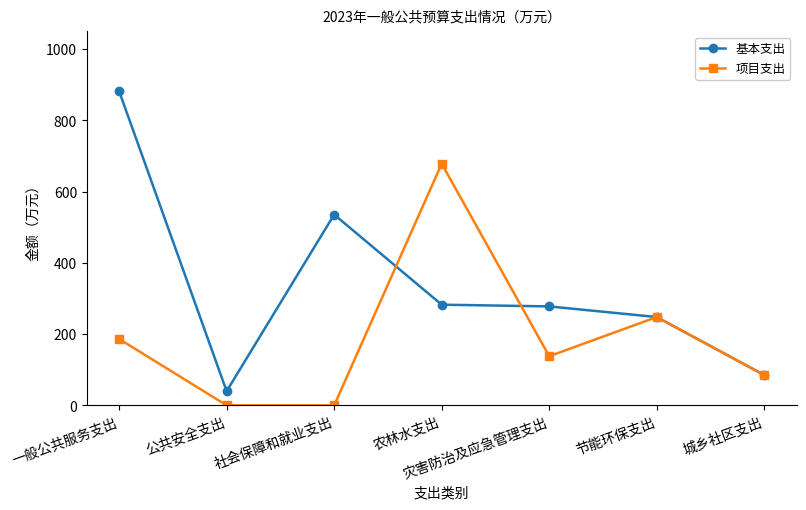

What is the label of the 3rd point from the right?

灾害防治及应急管理支出